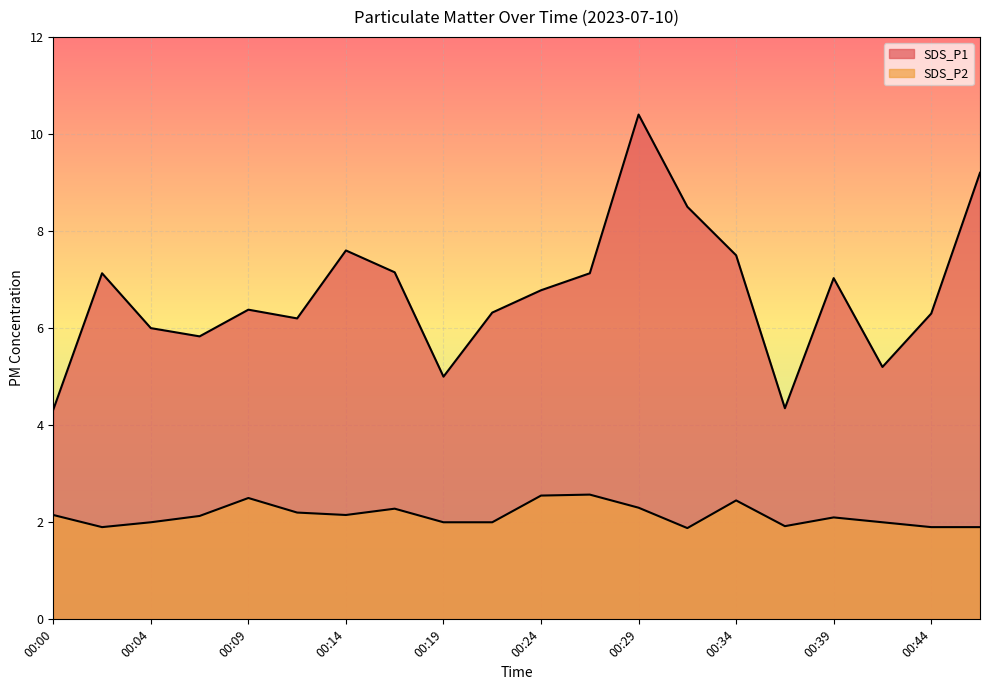

Reading left to right, what are all the values shown in this chart?

SDS_P1: 00:00=4.3	00:02=7.1	00:04=6.0	00:07=5.8	00:09=6.4	00:12=6.2	00:14=7.6	00:17=7.2	00:19=5.0	00:22=6.3	00:24=6.8	00:26=7.1	00:29=10.4	00:31=8.5	00:34=7.5	00:36=4.3	00:39=7.0	00:42=5.2	00:44=6.3	00:47=9.2
SDS_P2: 00:00=2.1	00:02=1.9	00:04=2.0	00:07=2.1	00:09=2.5	00:12=2.2	00:14=2.1	00:17=2.3	00:19=2.0	00:22=2.0	00:24=2.5	00:26=2.6	00:29=2.3	00:31=1.9	00:34=2.5	00:36=1.9	00:39=2.1	00:42=2.0	00:44=1.9	00:47=1.9